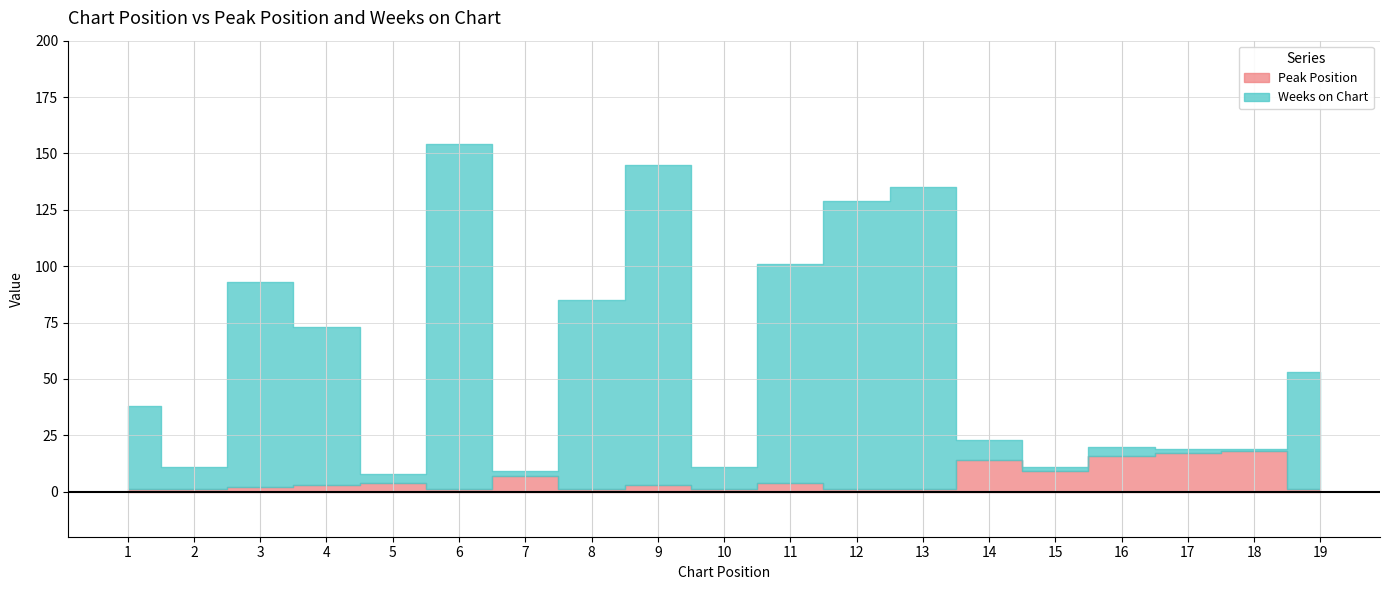

What is the total value across all series at 17?

19